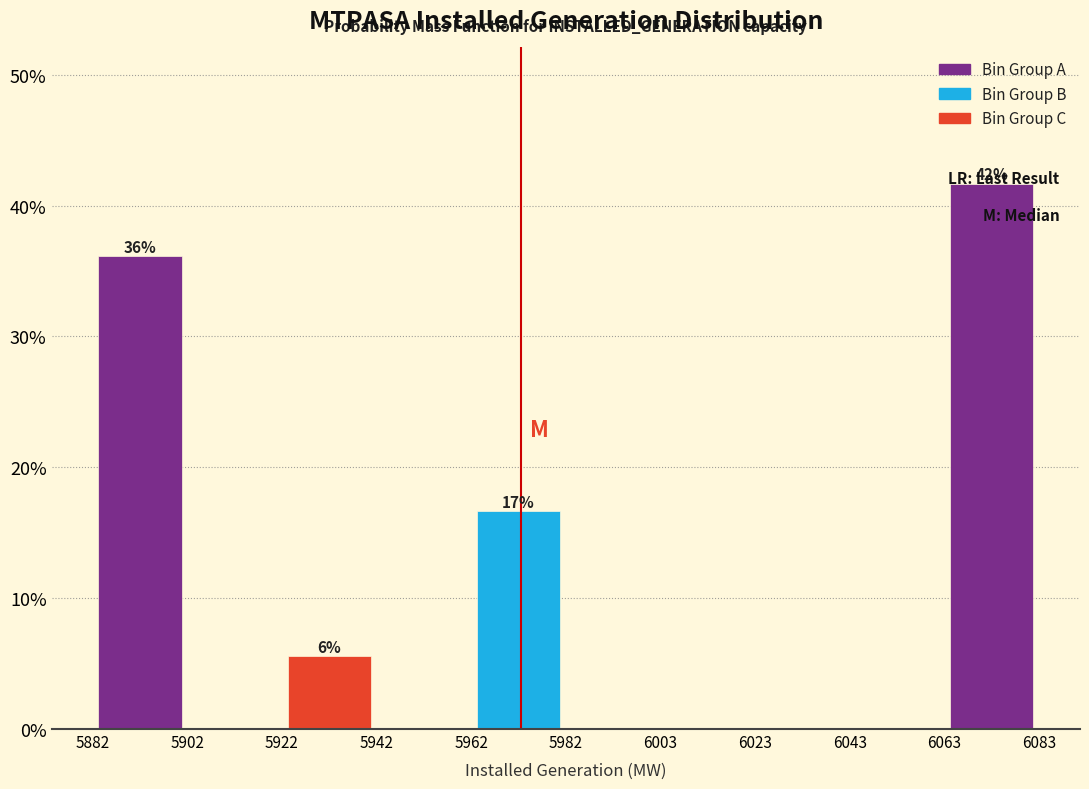

Which range on the x-axis has the tallest bar?

6063 to 6083